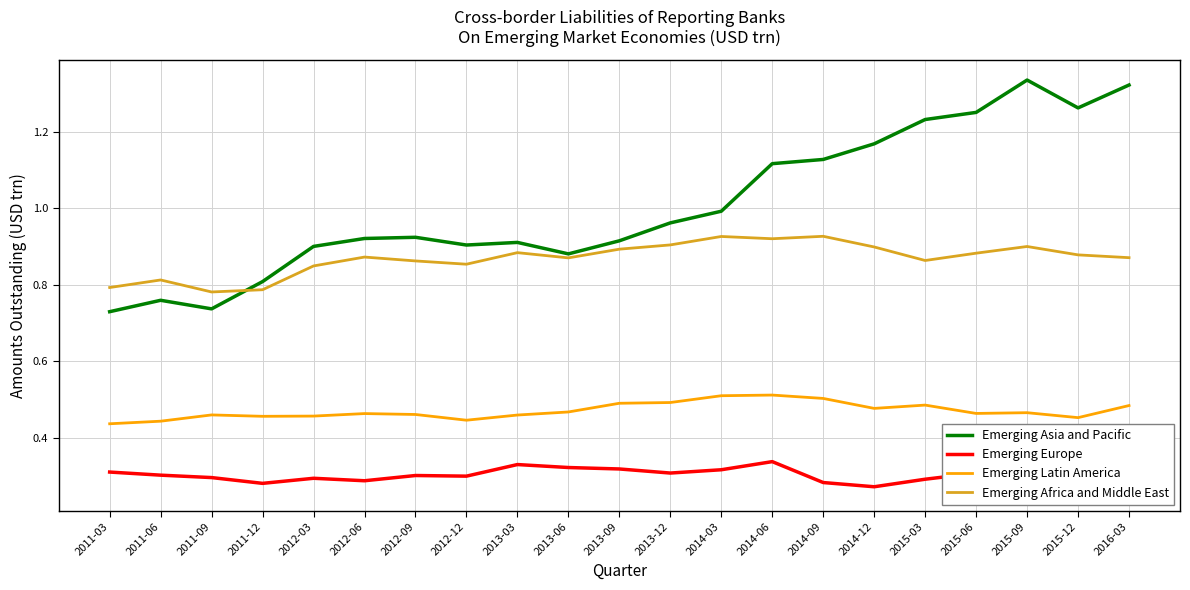

What is the total value across all series at 2013-06?

2.5